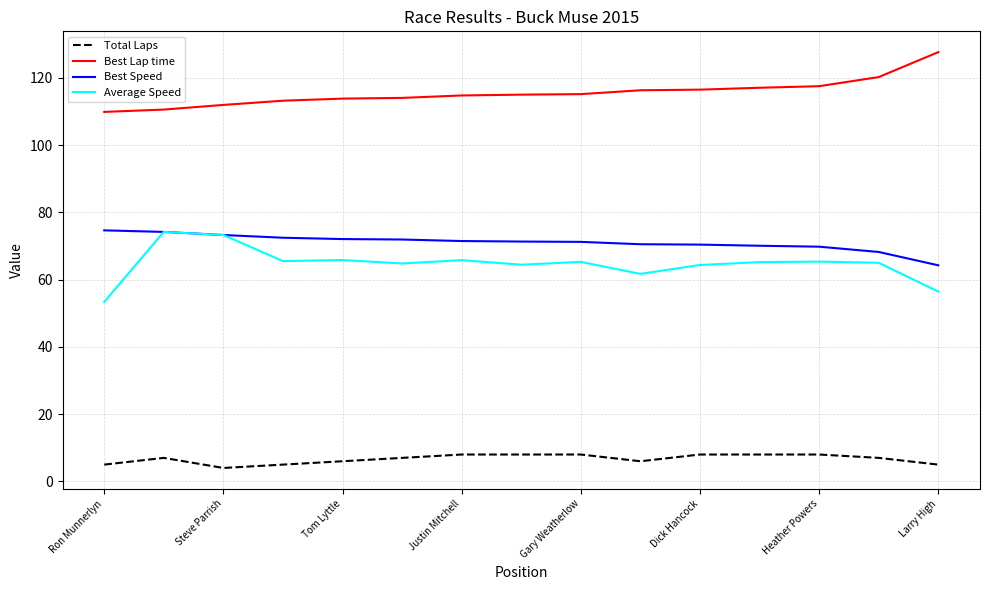

Which series has the largest total across all categories?

Best Lap time